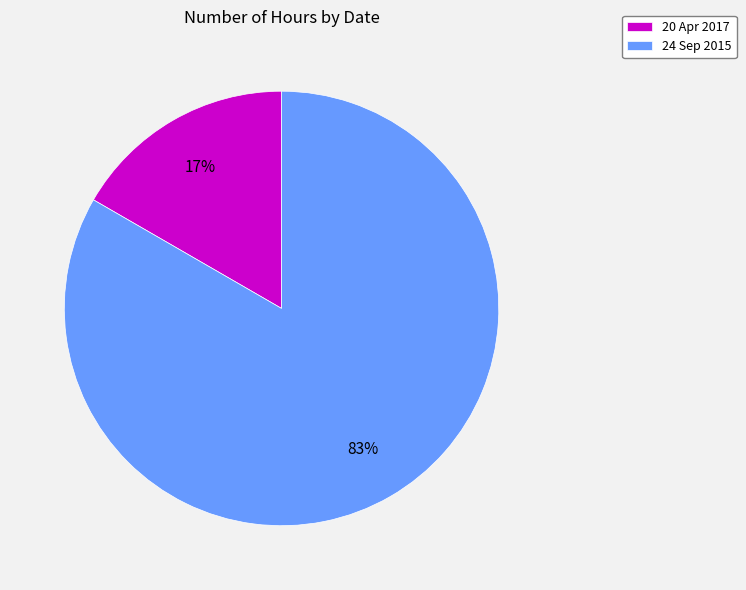

Which category has the smallest portion of the pie?

20 Apr 2017